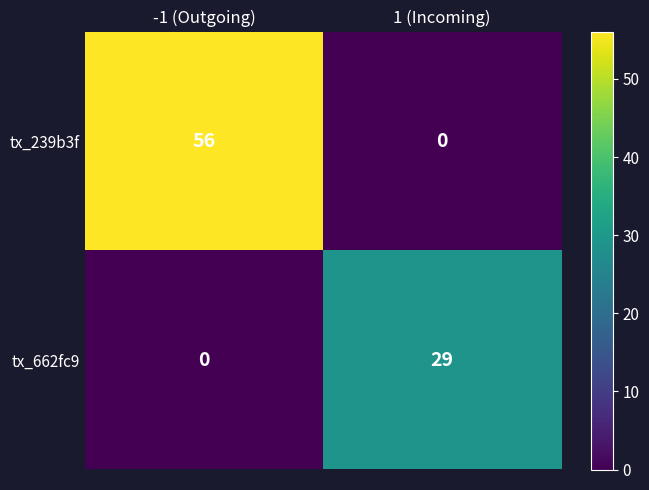

At which category is the sum across all series the highest?

-1 (Outgoing)